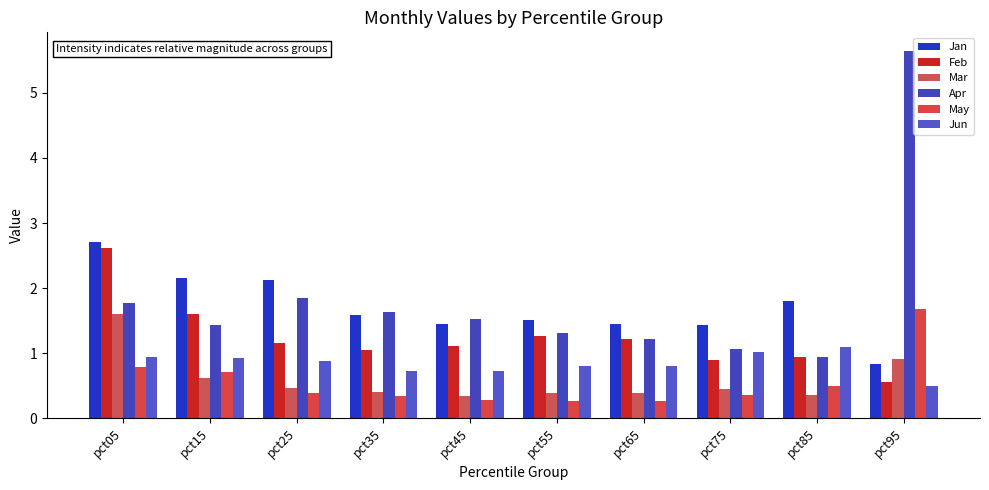

What is the maximum value for Jan?

2.7